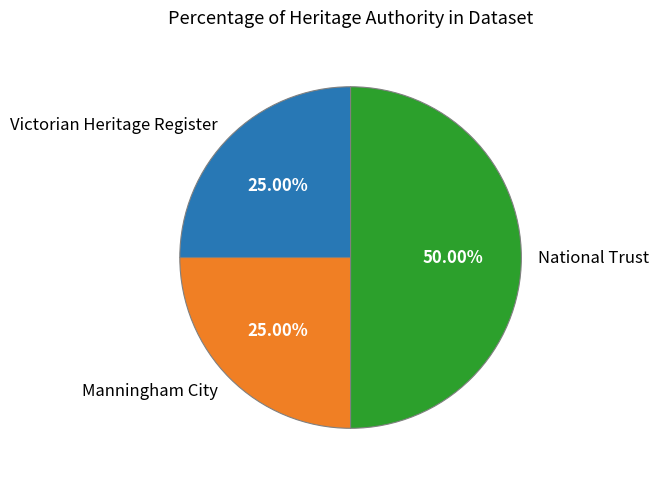

Approximately how many times larger is the value at Manningham City compared to National Trust?

0.5